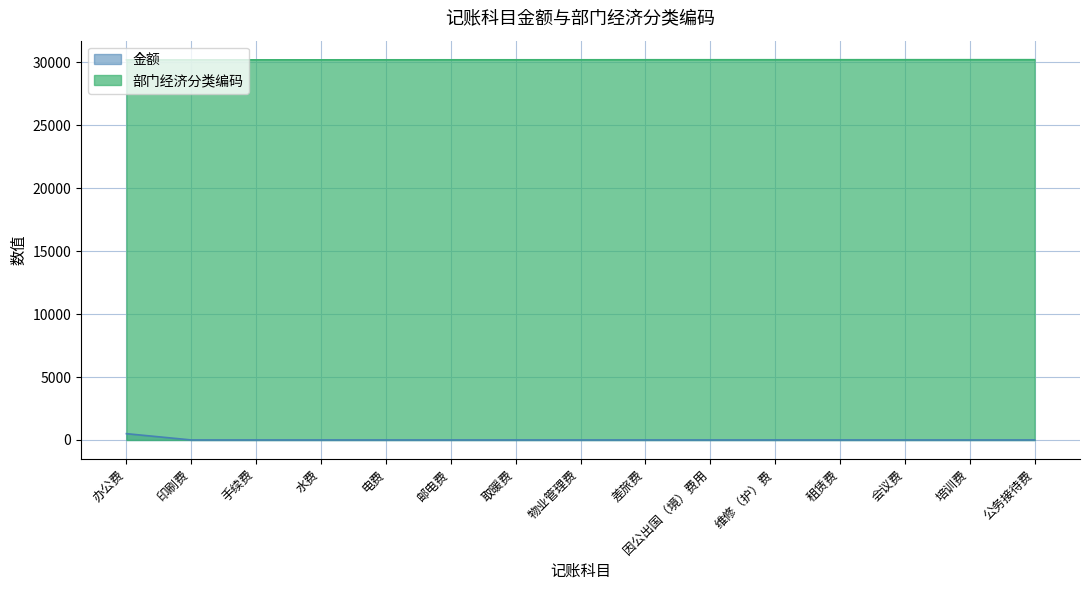

True or false: 金额 and 部门经济分类编码 intersect in this chart.

False